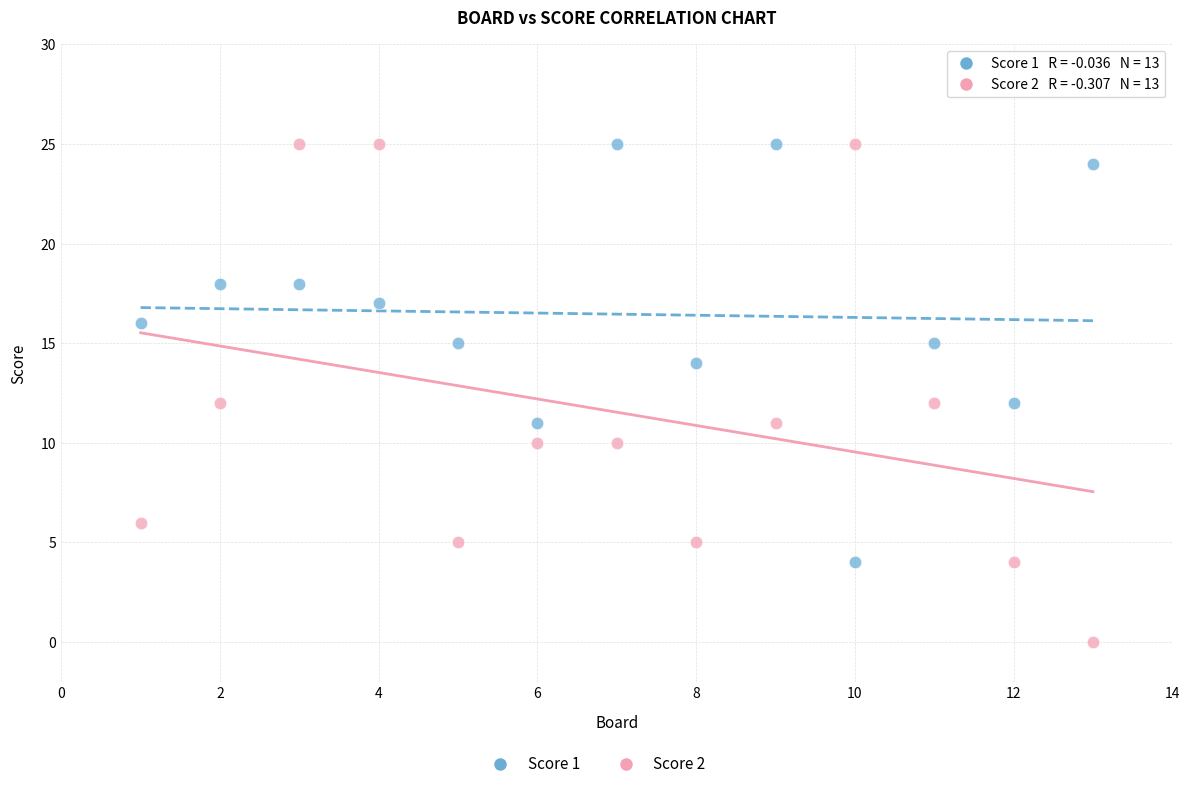

Which series has the largest Y range (max minus min)?

Score 2